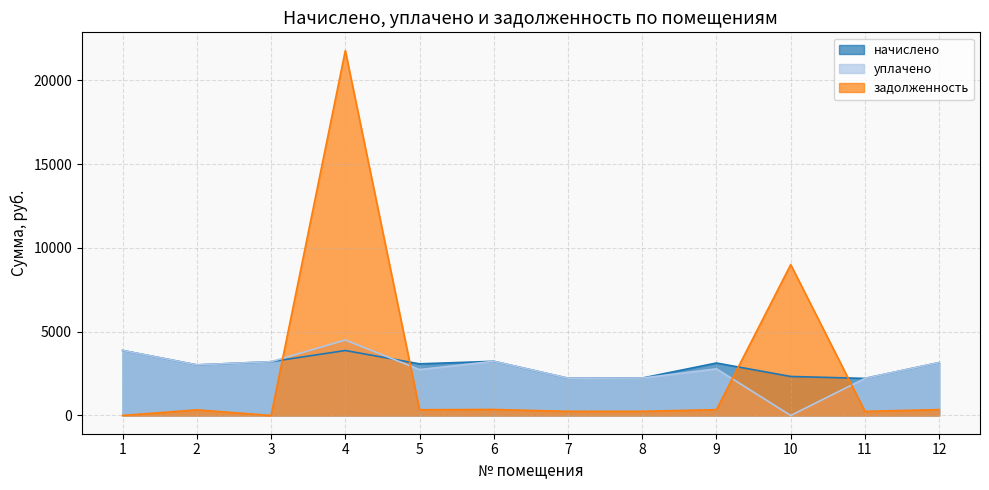

How many values in the начислено series exceed 3130?

6